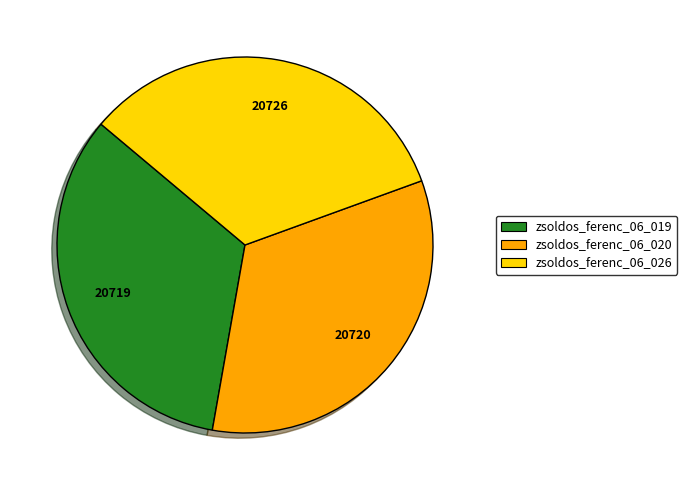

Count the number of slices in the pie.

3